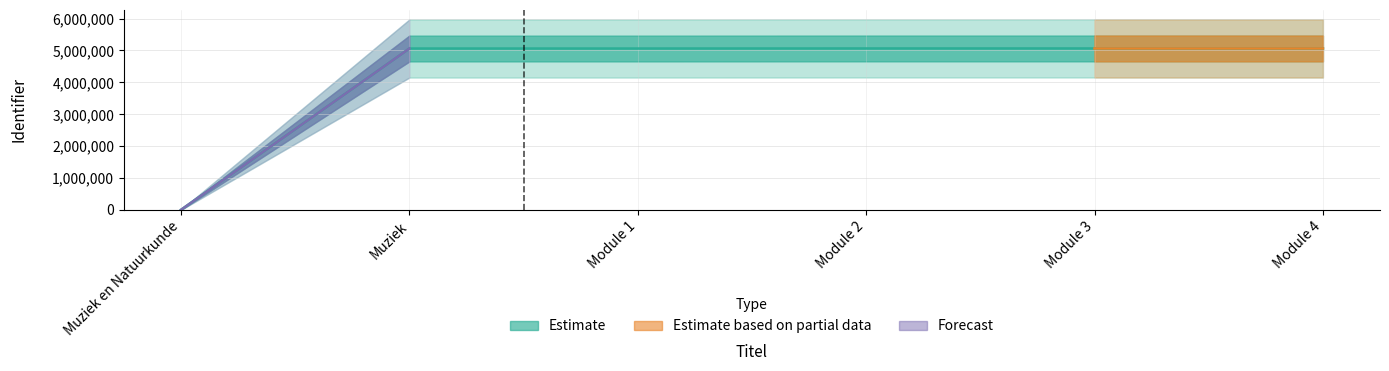

Reading left to right, transcribe all the data shown in this chart.

Muziek en Natuurkunde=0	Muziek=5062106	Module 1=5062109	Module 2=5064152	Module 3=5064158	Module 4=5064167